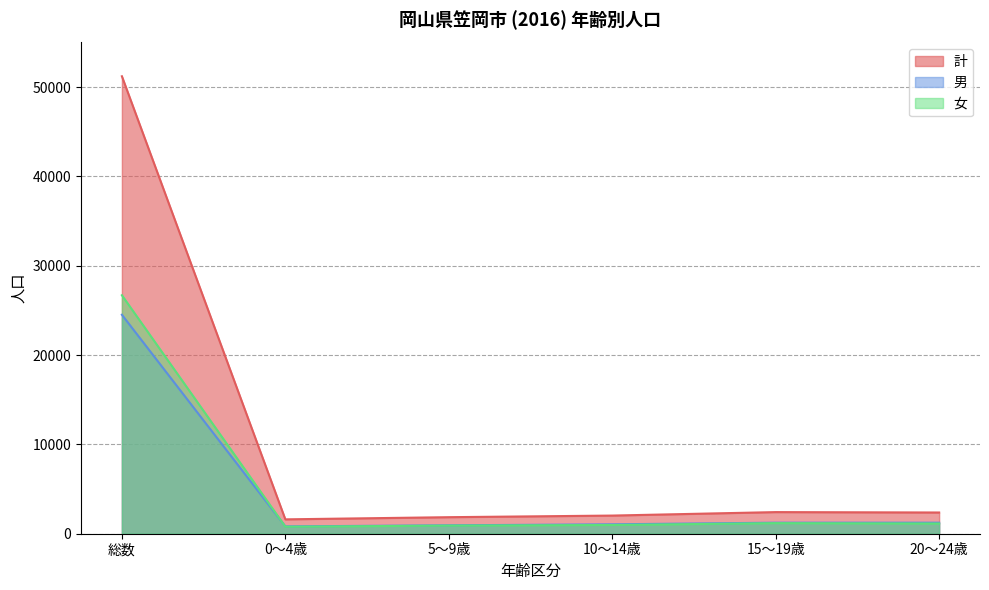

Reading left to right, transcribe all the data shown in this chart.

計: 総数=51219	0～4歳=1609	5～9歳=1852	10～14歳=2032	15～19歳=2421	20～24歳=2376
男: 総数=24517	0～4歳=822	5～9歳=942	10～14歳=1054	15～19歳=1236	20～24歳=1235
女: 総数=26702	0～4歳=787	5～9歳=910	10～14歳=978	15～19歳=1185	20～24歳=1141